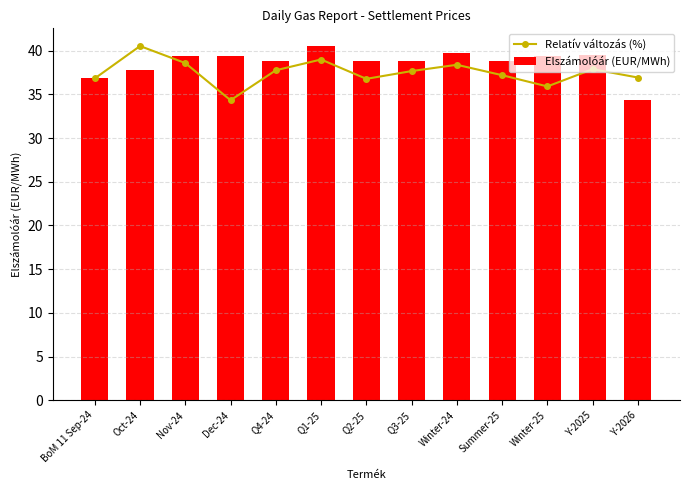

At which category does the chart reach its peak across all series?

Oct-24